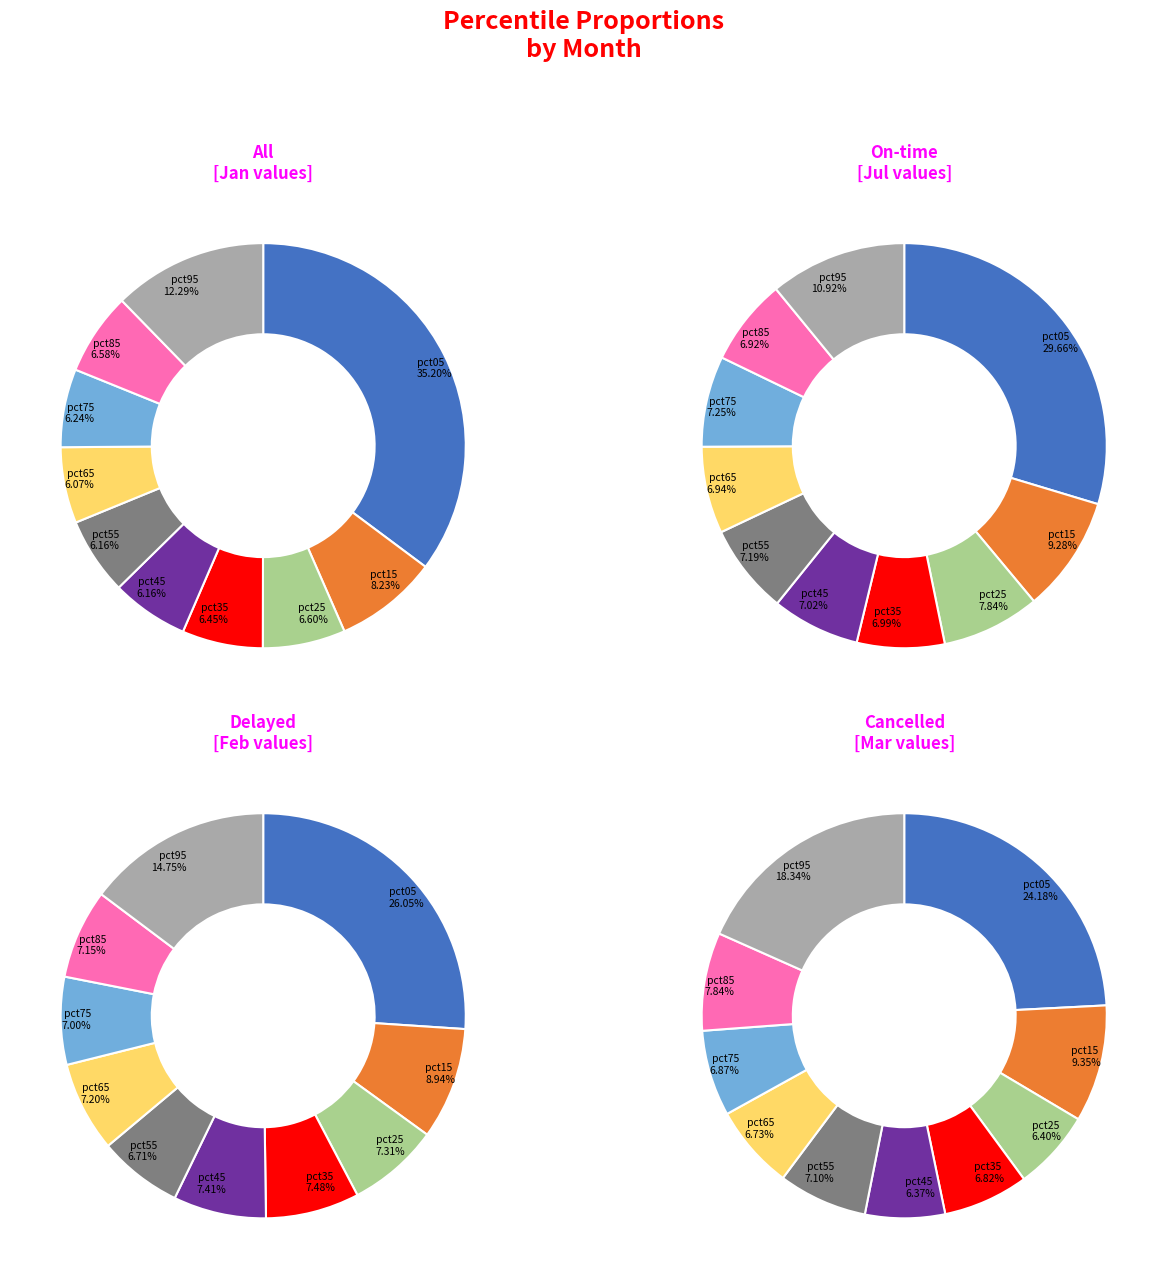

To the nearest percent, what percentage of the pie is pct75?

7%